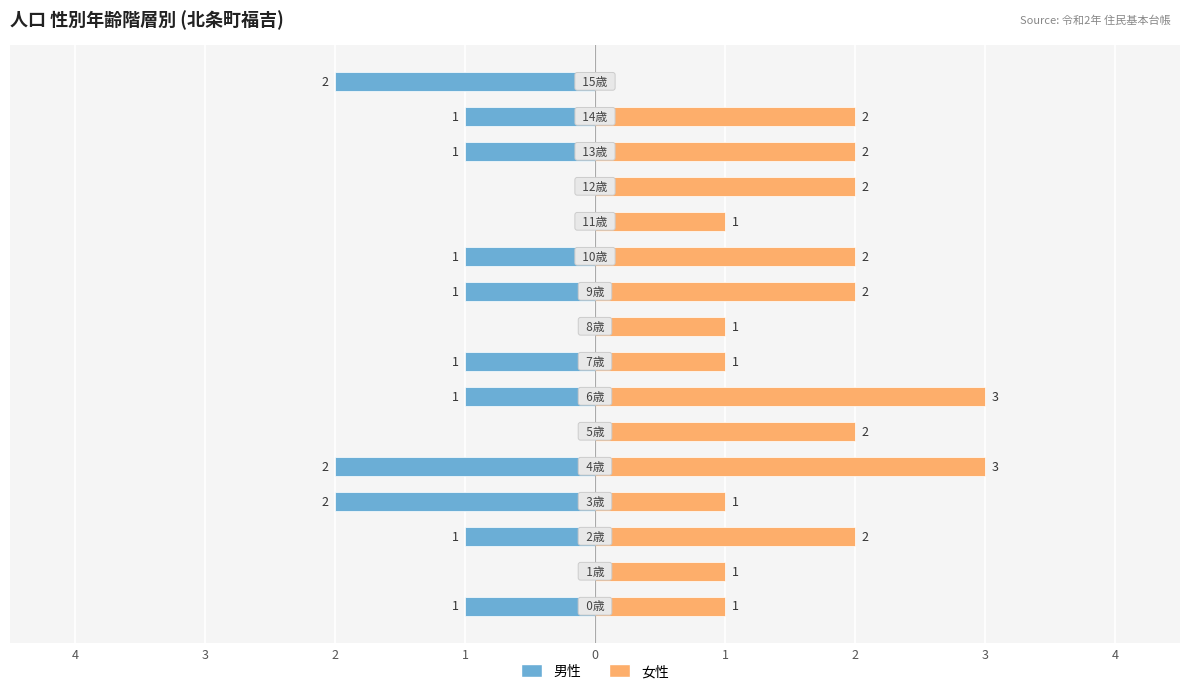

The 女性 series shows 1 at 2. True or false?

False